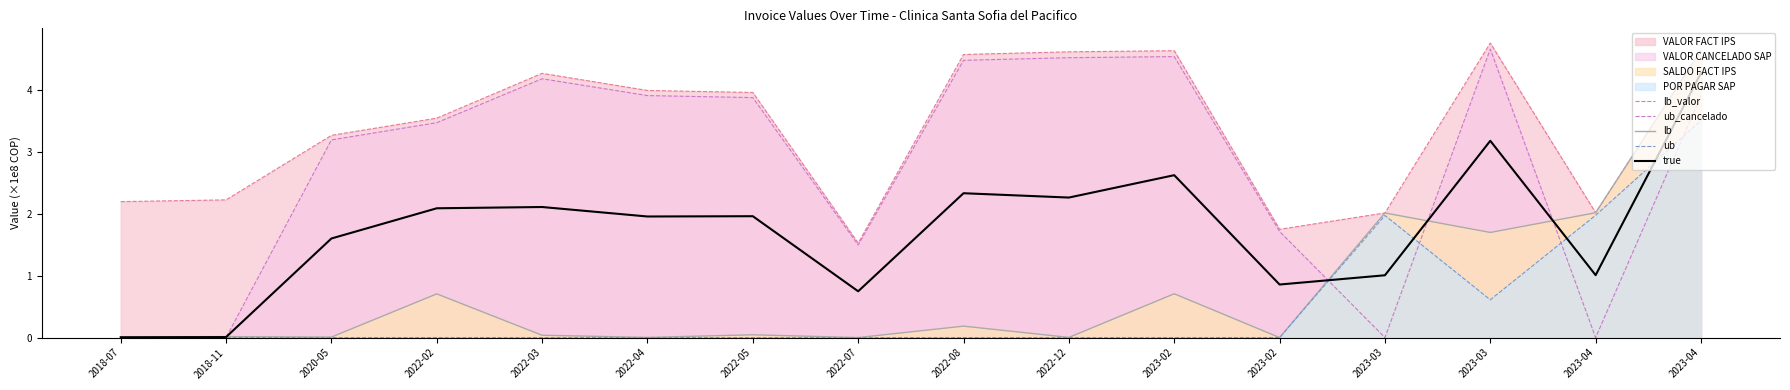

Reading left to right, list all the values displayed in this chart.

lb_valor: 2018-07=2.2	2018-11=2.2	2020-05=3.3	2022-02=3.5	2022-03=4.3	2022-04=4.0	2022-05=4.0	2022-07=1.5	2022-08=4.6	2022-12=4.6	2023-02=4.6	2023-02=1.7	2023-03=2.0	2023-03=4.8	2023-04=2.0	2023-04=4.6
ub_cancelado: 2018-07=0.0	2018-11=0.0	2020-05=3.2	2022-02=3.5	2022-03=4.2	2022-04=3.9	2022-05=3.9	2022-07=1.5	2022-08=4.5	2022-12=4.5	2023-02=4.5	2023-02=1.7	2023-03=0.0	2023-03=4.7	2023-04=0.0	2023-04=3.9
lb: 2018-07=0.0	2018-11=0.0	2020-05=0.0	2022-02=0.7	2022-03=0.0	2022-04=0.0	2022-05=0.0	2022-07=0.0	2022-08=0.2	2022-12=0.0	2023-02=0.7	2023-02=0.0	2023-03=2.0	2023-03=1.7	2023-04=2.0	2023-04=4.6
ub: 2018-07=0.0	2018-11=0.0	2020-05=0.0	2022-02=0.0	2022-03=0.0	2022-04=0.0	2022-05=0.0	2022-07=0.0	2022-08=0.0	2022-12=0.0	2023-02=0.0	2023-02=0.0	2023-03=2.0	2023-03=0.6	2023-04=2.0	2023-04=3.5
true: 2018-07=0.0	2018-11=0.0	2020-05=1.6	2022-02=2.1	2022-03=2.1	2022-04=2.0	2022-05=2.0	2022-07=0.7	2022-08=2.3	2022-12=2.3	2023-02=2.6	2023-02=0.9	2023-03=1.0	2023-03=3.2	2023-04=1.0	2023-04=4.3